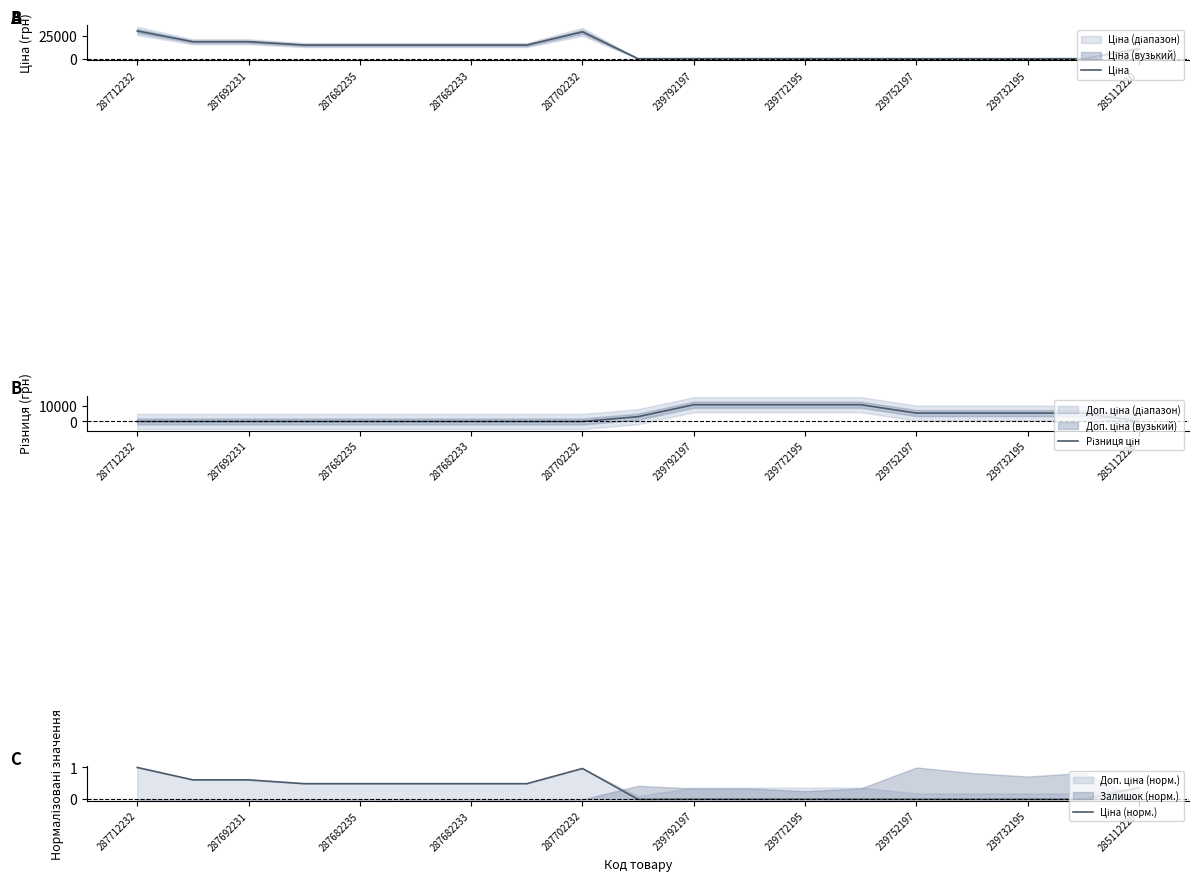

Is the value of Ціна at 287682233 greater than the value of Різниця цін at 287712232?

Yes